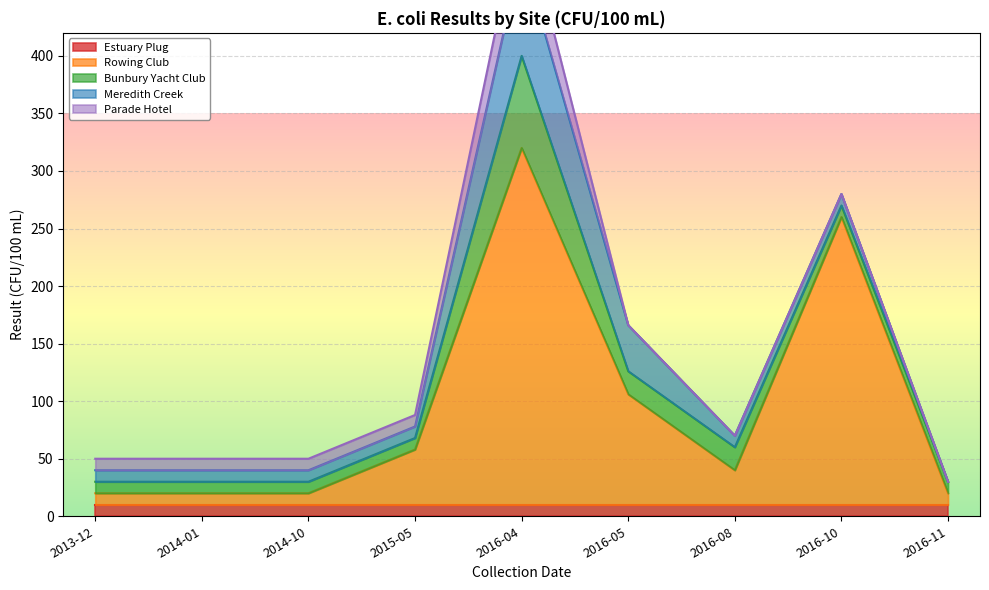

Where does the Meredith Creek series first go above 10?

2016-04